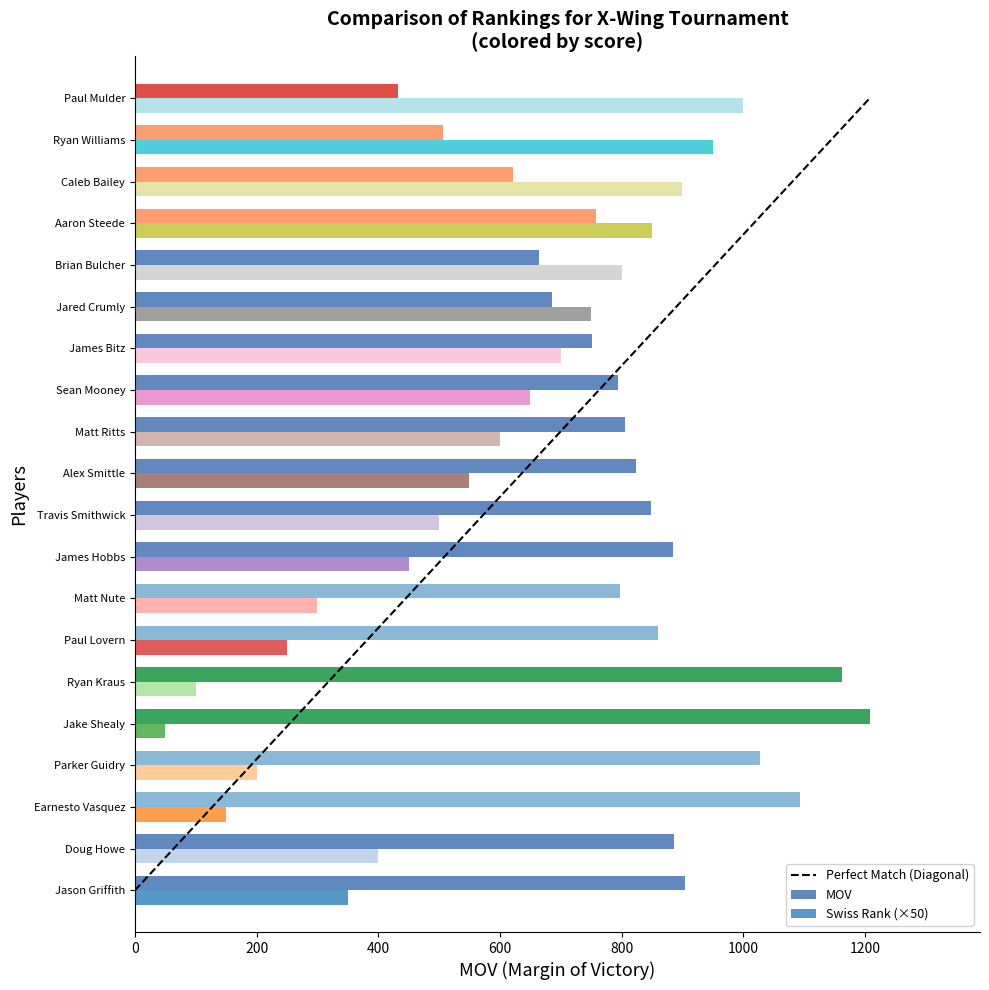

What is the maximum value for MOV?

1208